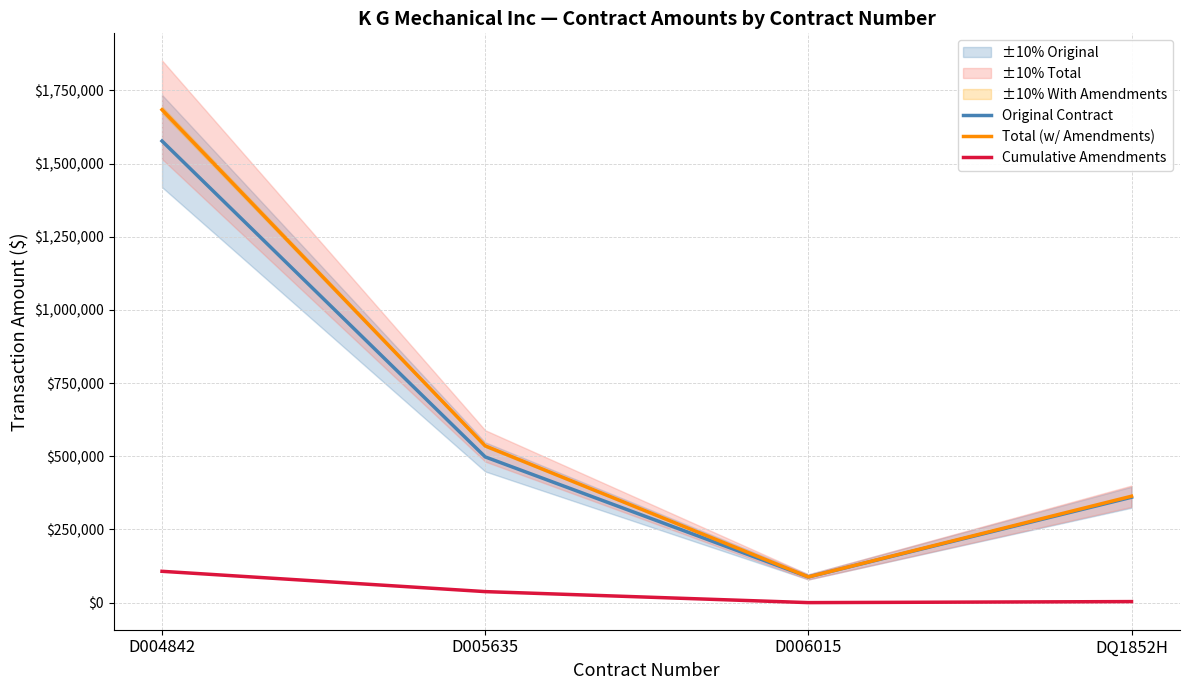

How many data points does each series have?

4